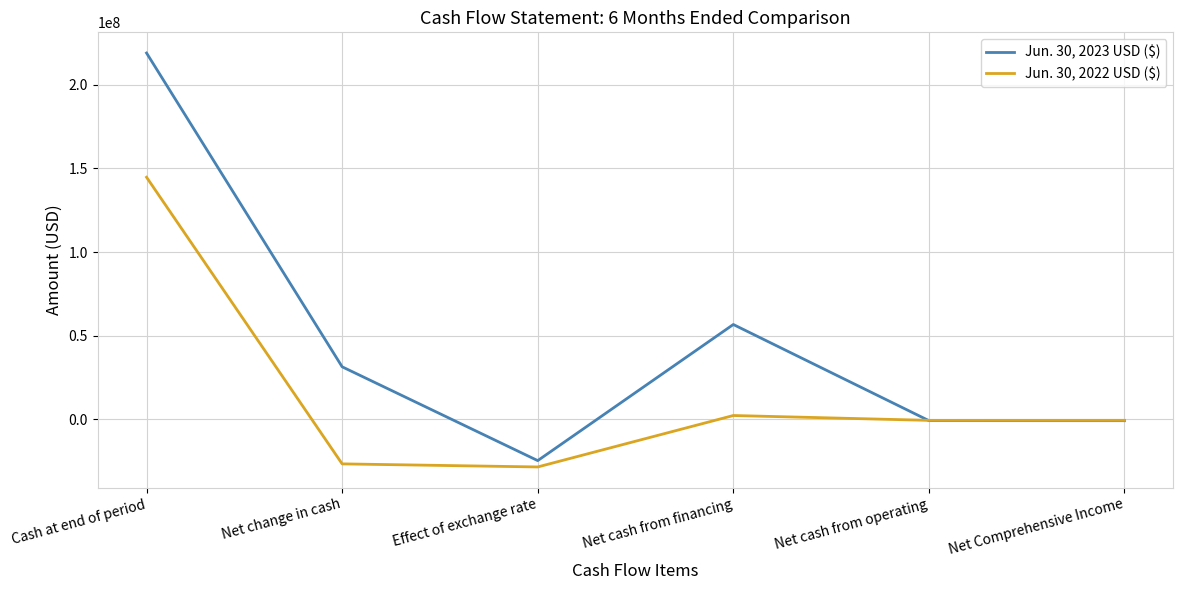

What is the highest value of the Jun. 30, 2023 USD ($) series?

218931784